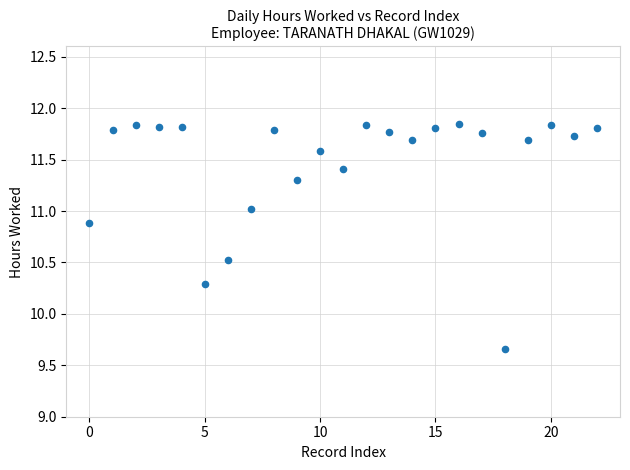

What is the range of Y values (max minus min)?

2.2